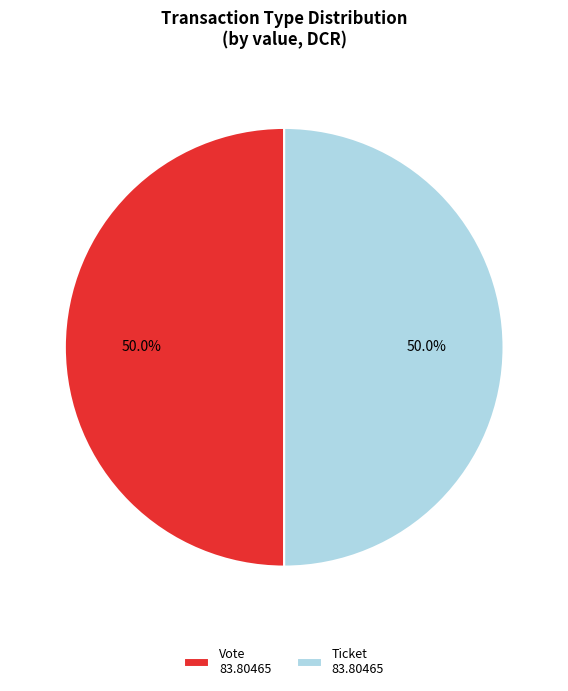

Approximately how many times larger is the value at Ticket 83.80465 compared to Vote 83.80465?

1.0